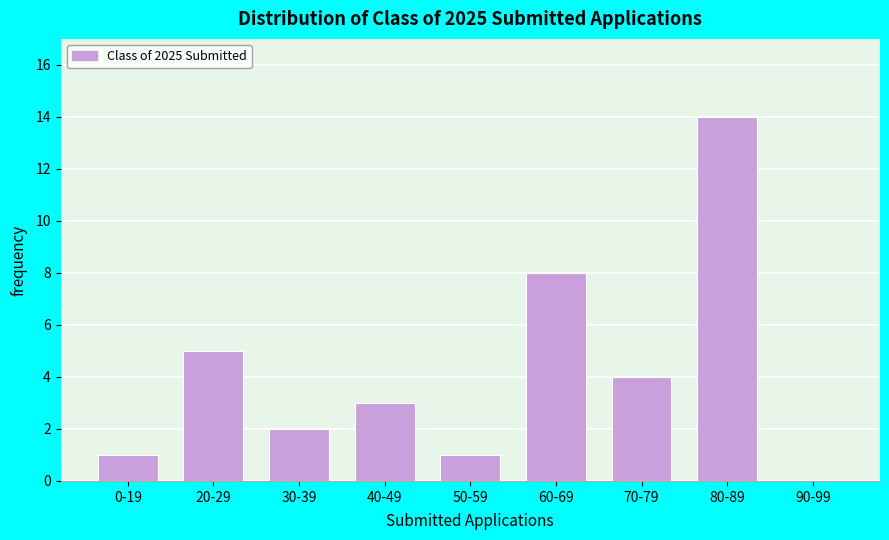

Reading left to right, transcribe all the data shown in this chart.

0-19=1	20-29=5	30-39=2	40-49=3	50-59=1	60-69=8	70-79=4	80-89=14	90-99=0